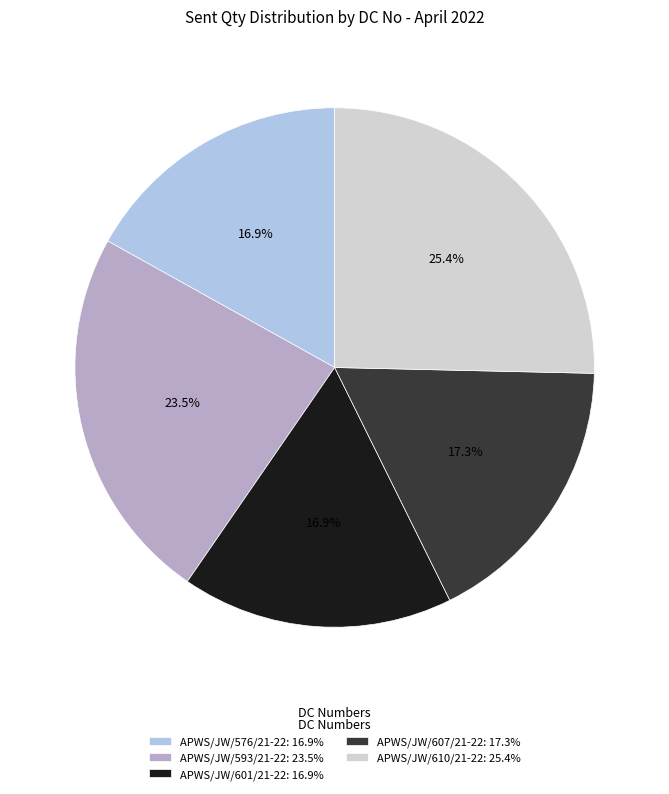

To the nearest percent, what is the difference between the largest and smallest slice percentages?

8%